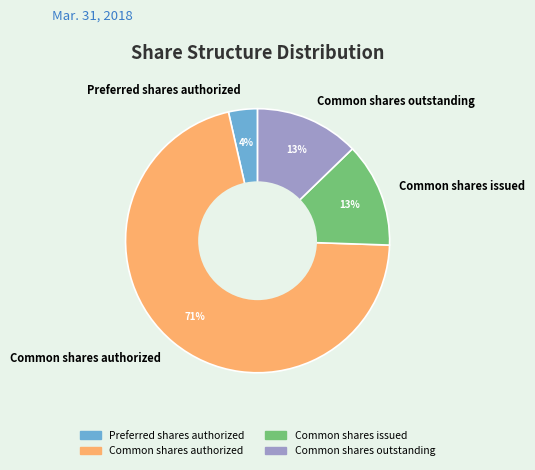

Between Preferred shares authorized and Common shares authorized, which is larger?

Common shares authorized